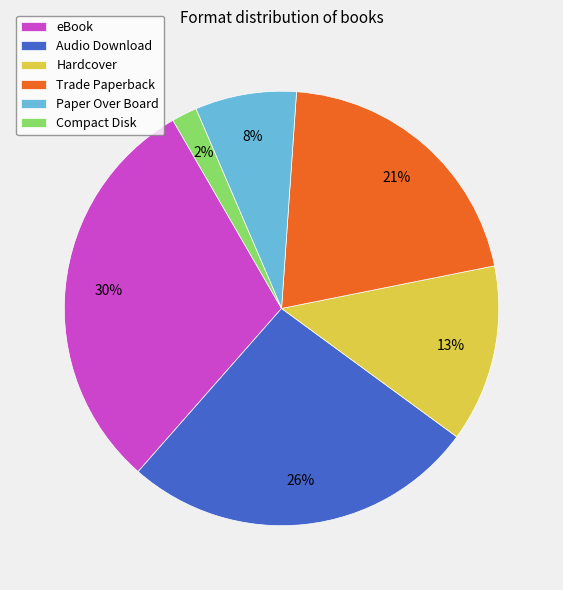

Count the number of slices in the pie.

6